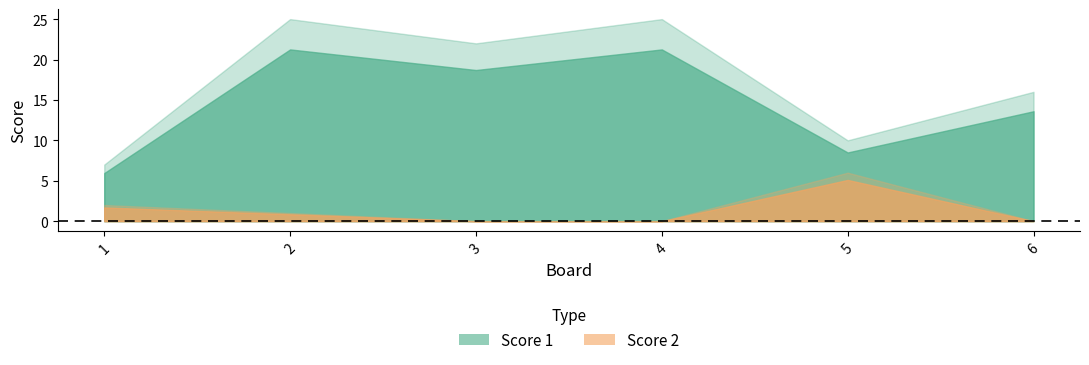

Where does the Score 1 series first go above 22?

2